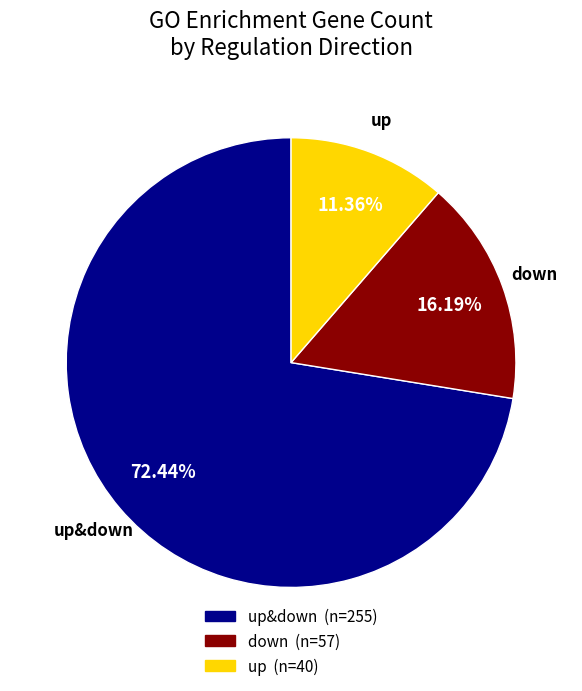

Count the number of slices in the pie.

3